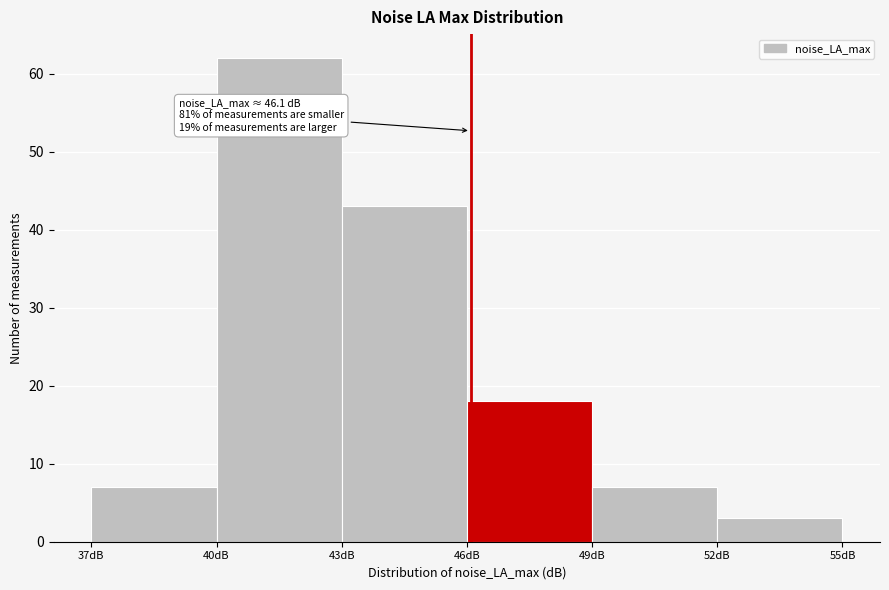

Over which range of the x-axis is the bar tallest?

40 to 43